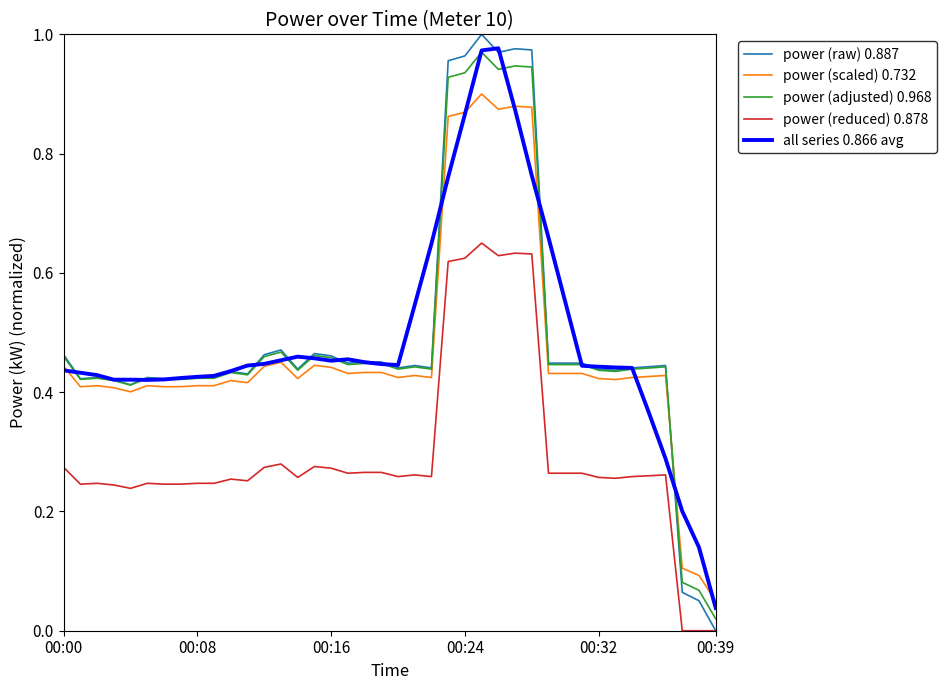

Which series has the largest range (max minus min)?

power (raw) 0.887